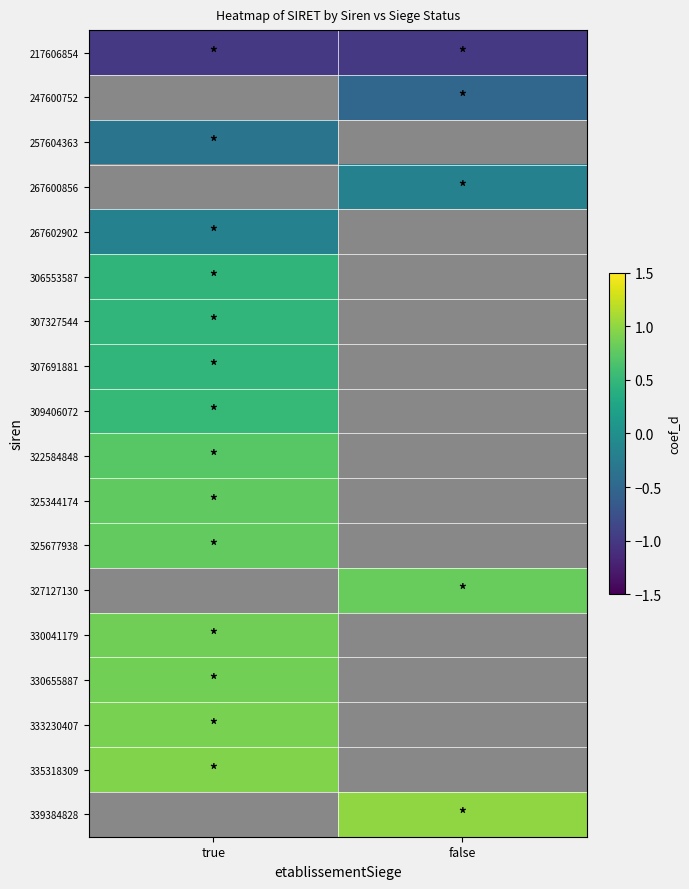

Which label corresponds to the largest value in the chart?

false